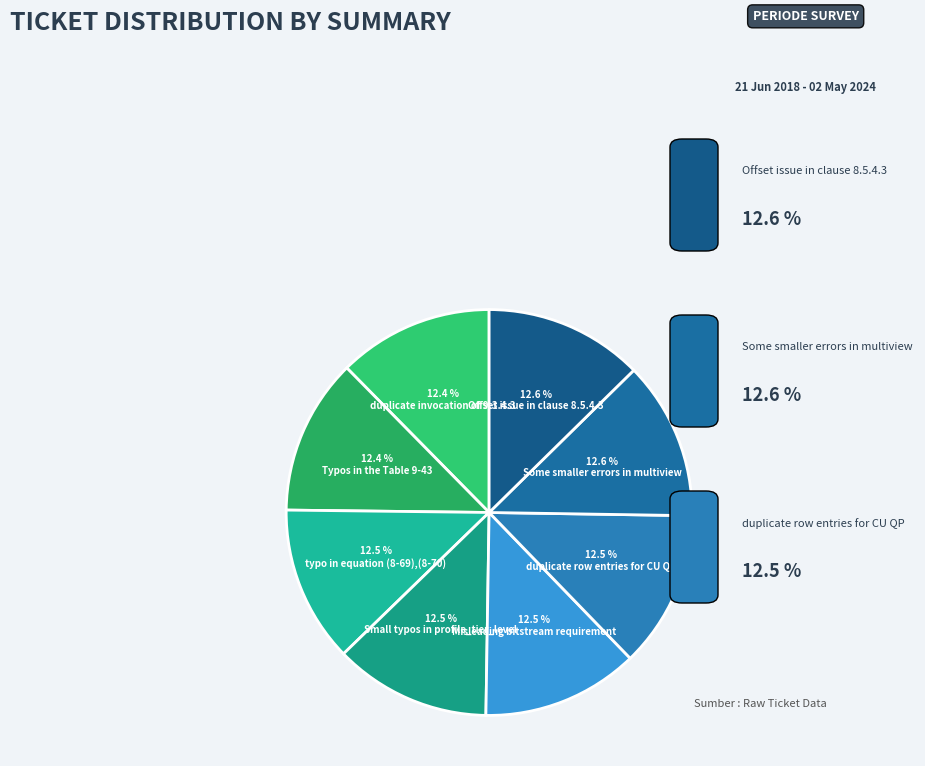

Count the number of slices in the pie.

8